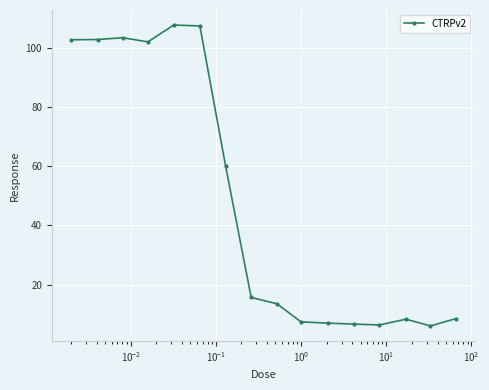

True or false: the data has more than 0 interior local peaks.

True